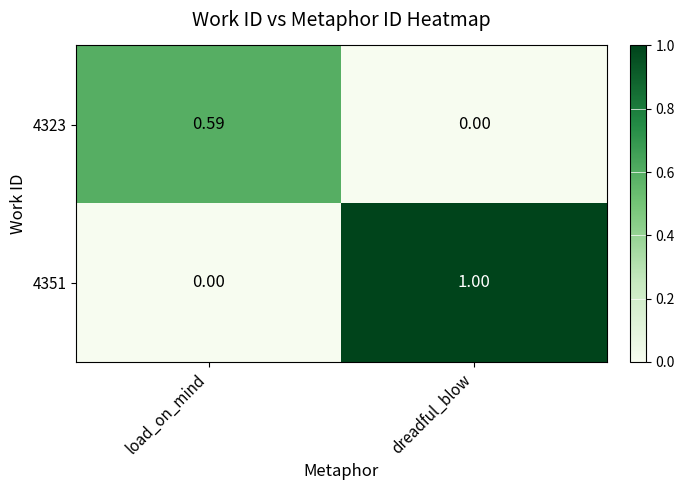

What is the difference between the highest and lowest values at dreadful_blow?

1.0